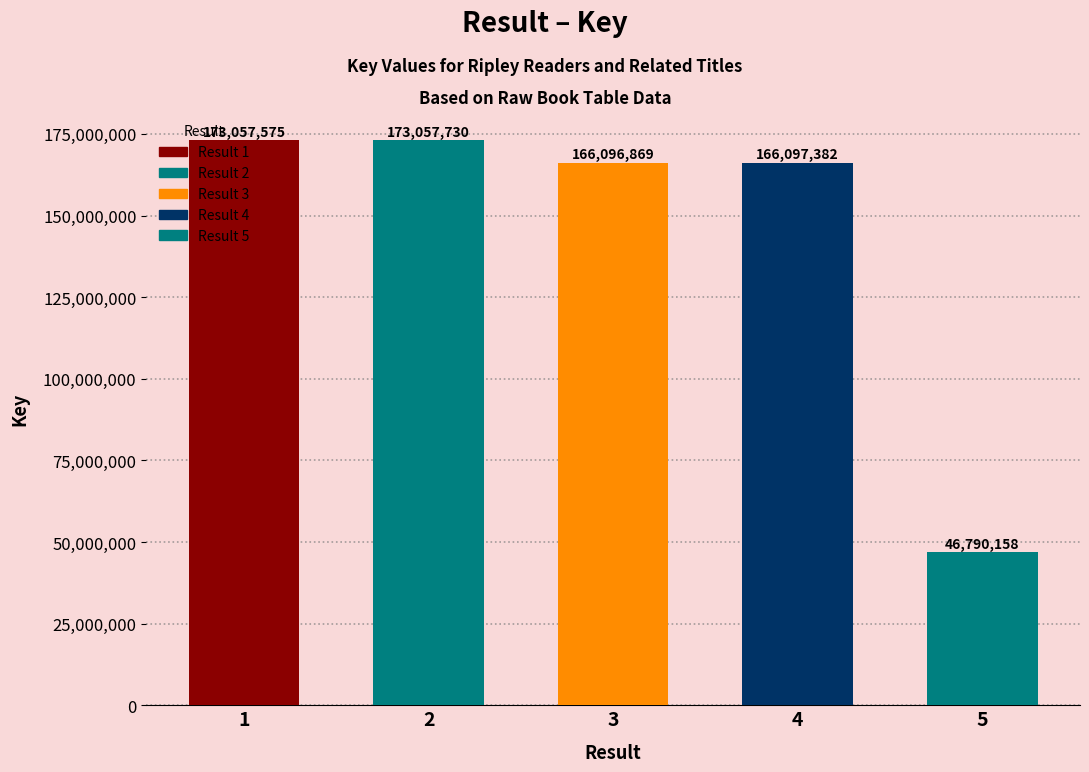

Reading left to right, transcribe all the data shown in this chart.

173057575	173057730	166096869	166097382	46790158